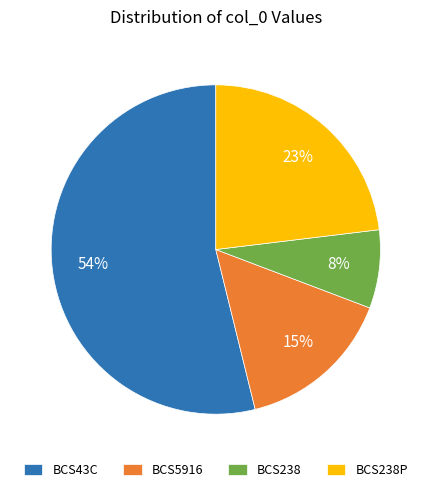

To the nearest percent, what is the average slice percentage?

25%